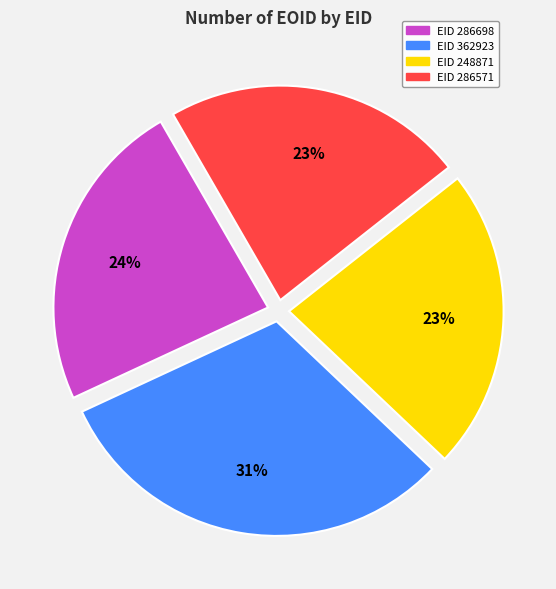

To the nearest percent, what is the difference between the largest and smallest slice percentages?

8%